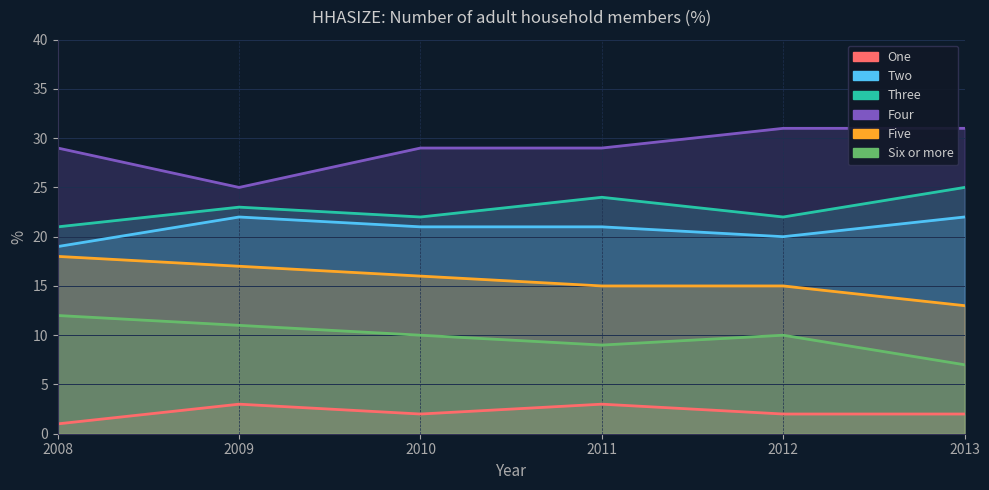

What are all the series names shown in the legend?

One, Two, Three, Four, Five, Six or more